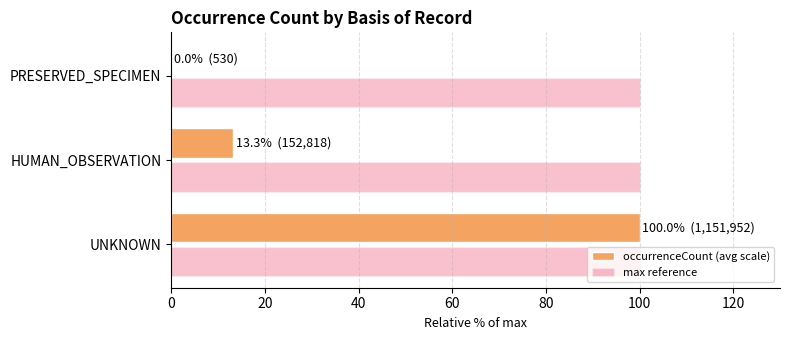

How many categories are shown in the chart?

3